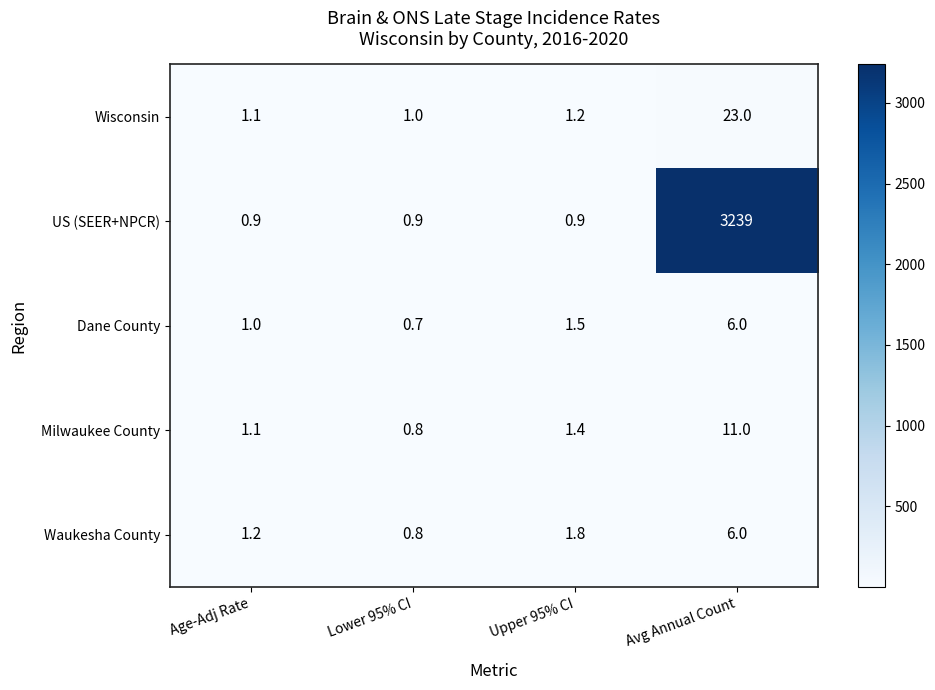

The value of Wisconsin at Lower 95% CI is 1.0. True or false?

True